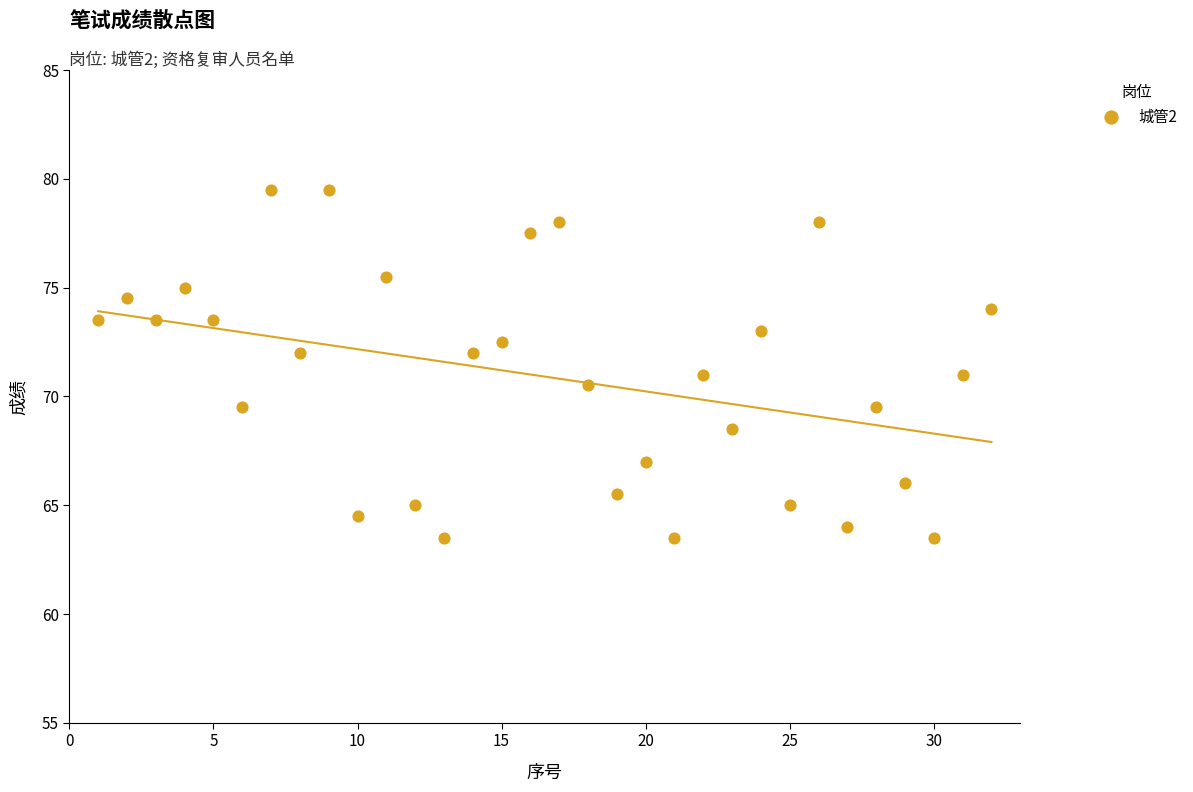

What is the range of Y values (max minus min)?

16.0